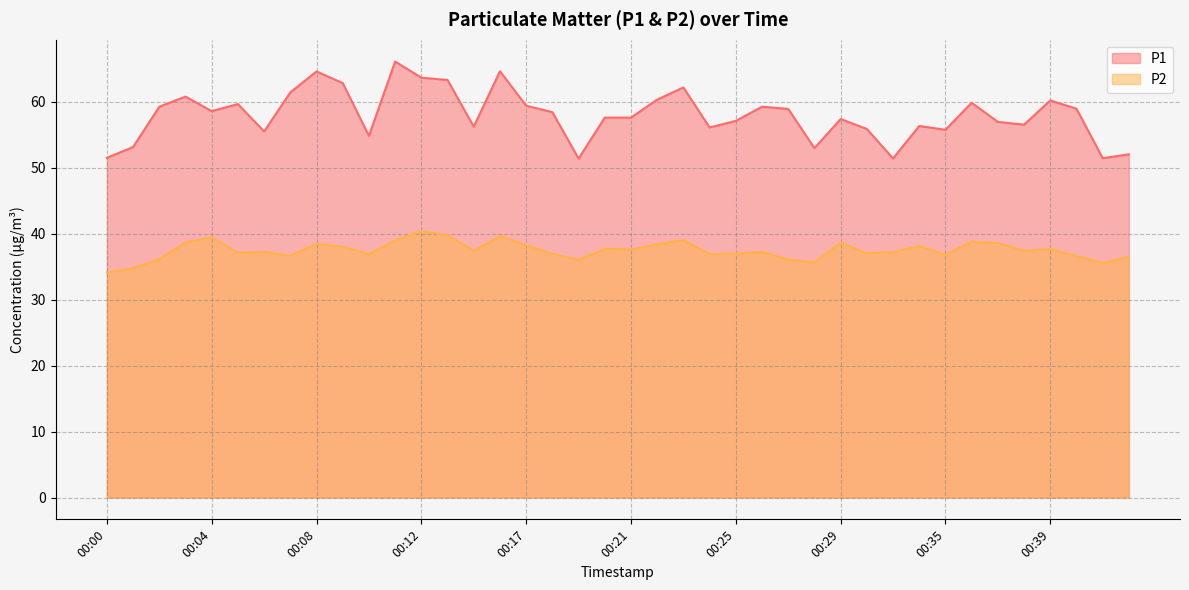

Reading left to right, what are all the values shown in this chart?

P1: 51.5	53.1	59.2	60.8	58.6	59.6	55.5	61.4	64.6	62.8	54.8	66.1	63.6	63.3	56.2	64.6	59.4	58.4	51.4	57.6	57.6	60.3	62.2	56.1	57.1	59.2	58.9	53.0	57.4	55.9	51.4	56.3	55.8	59.9	57.0	56.5	60.2	59.0	51.5	52.0
P2: 34.1	34.8	36.1	38.6	39.5	37.1	37.2	36.6	38.5	38.0	36.9	39.0	40.4	39.8	37.4	39.6	38.2	37.0	36.0	37.7	37.6	38.4	39.0	36.9	37.0	37.2	36.1	35.6	38.6	37.0	37.2	38.1	36.8	38.8	38.6	37.4	37.6	36.6	35.5	36.5